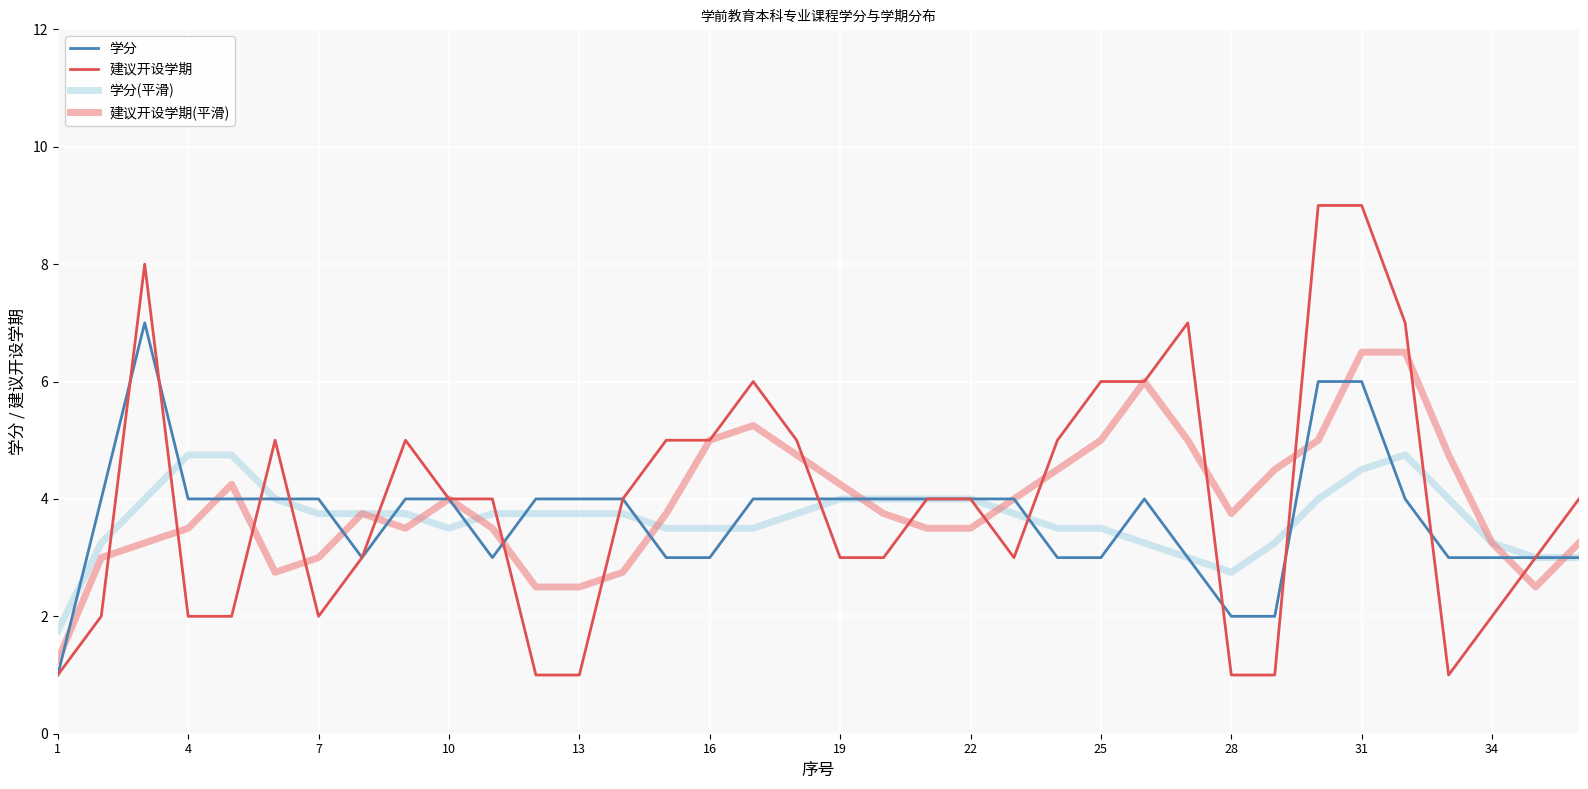

List the series in order of their peak value, highest first.

建议开设学期, 学分, 建议开设学期(平滑), 学分(平滑)